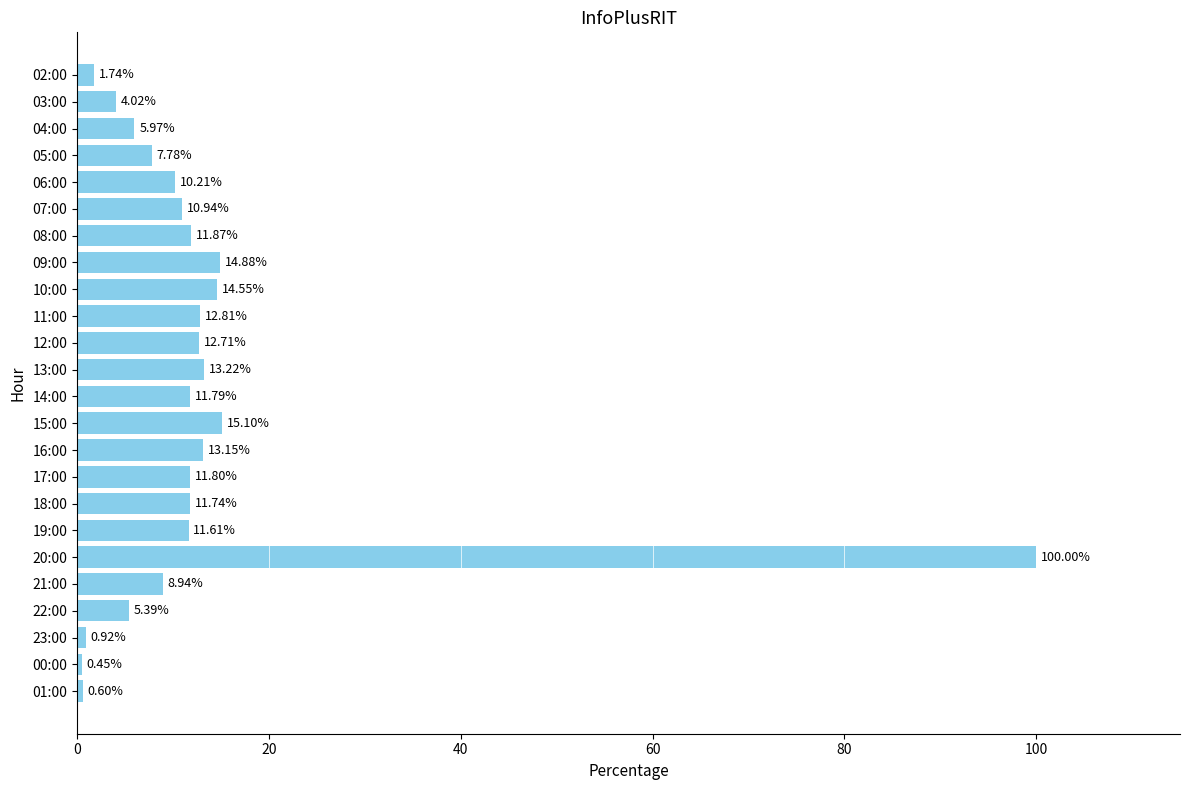

What is the sum of all values?

312.2